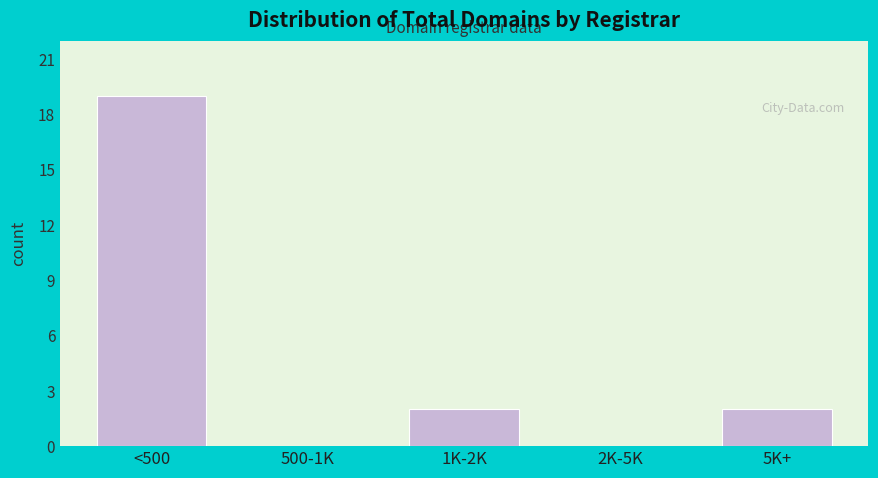

Reading left to right, extract all data points from this chart.

<500=19	500-1K=0	1K-2K=2	2K-5K=0	5K+=2